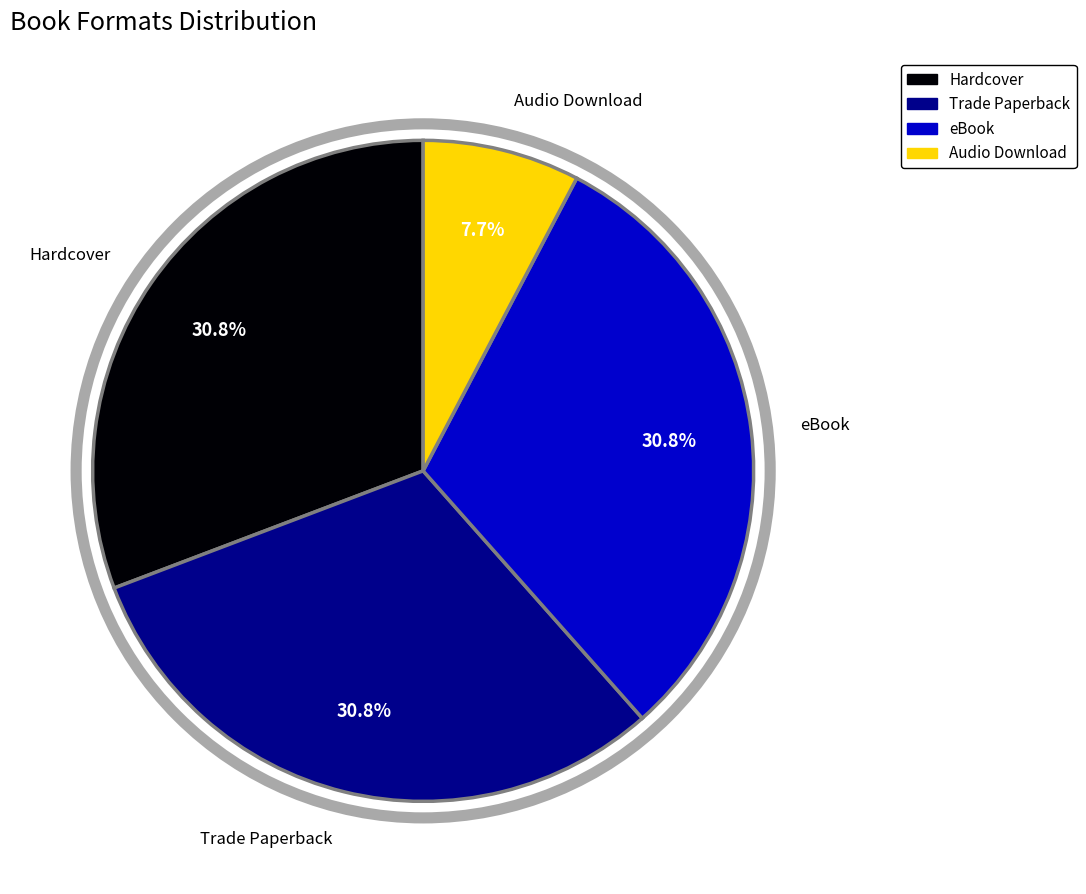

What percentage is the Audio Download slice, to the nearest percent?

8%